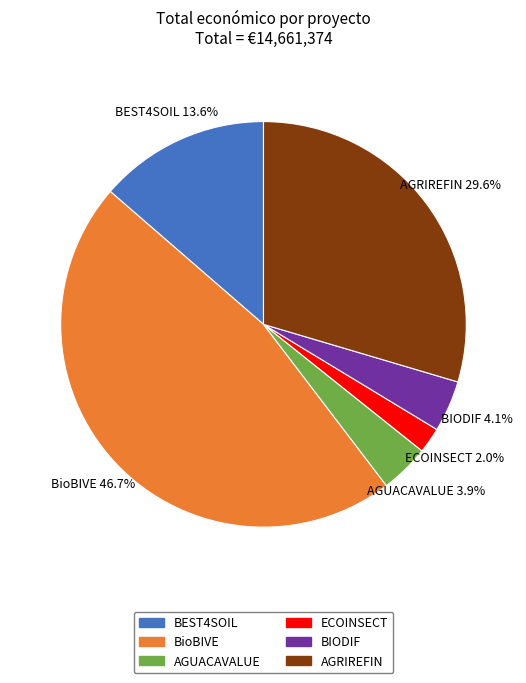

Which slice is the smallest?

ECOINSECT